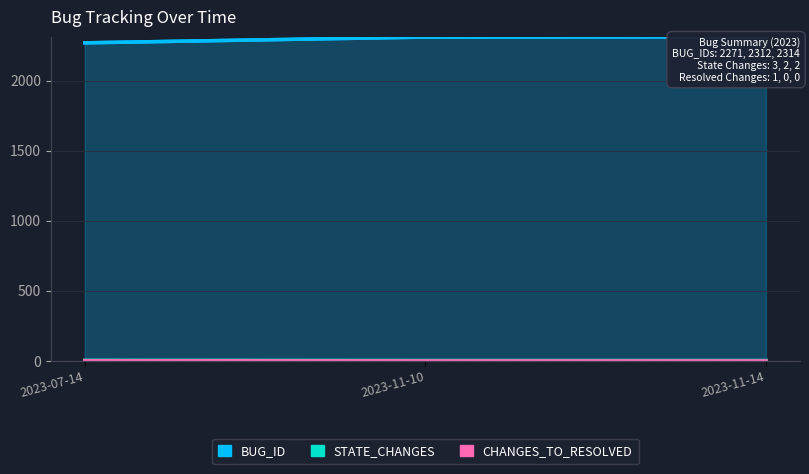

True or false: STATE_CHANGES has a value of 3 at 2023-07-14.

True